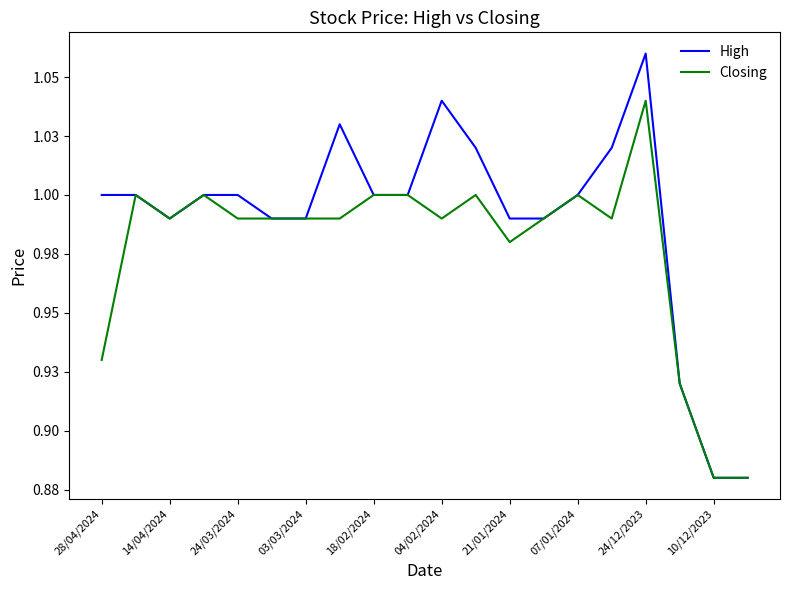

What is the value of the Closing point at the 18th from the left?

0.9